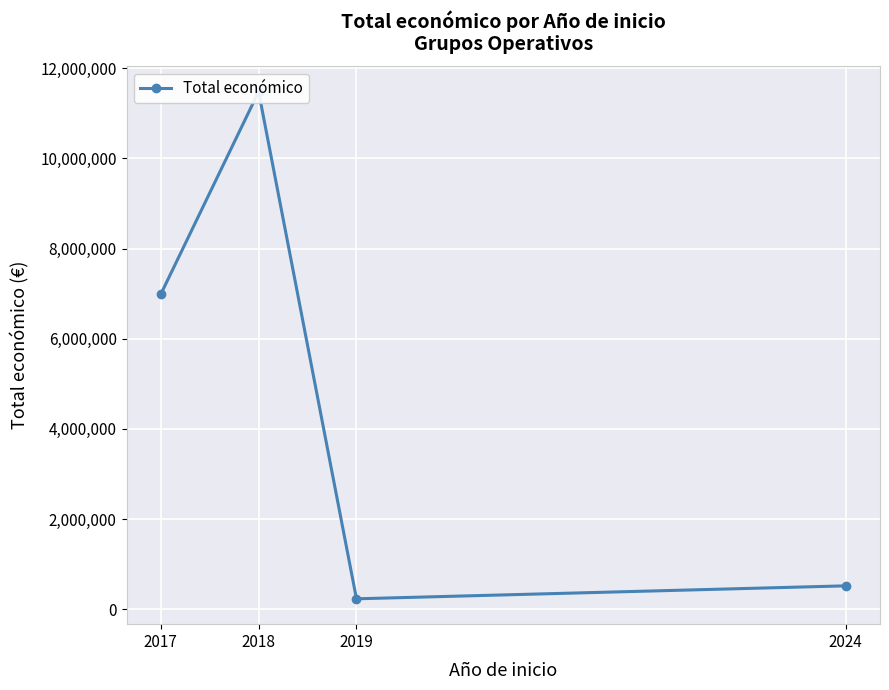

The chart shows a value of 11478085 at 2018. True or false?

True